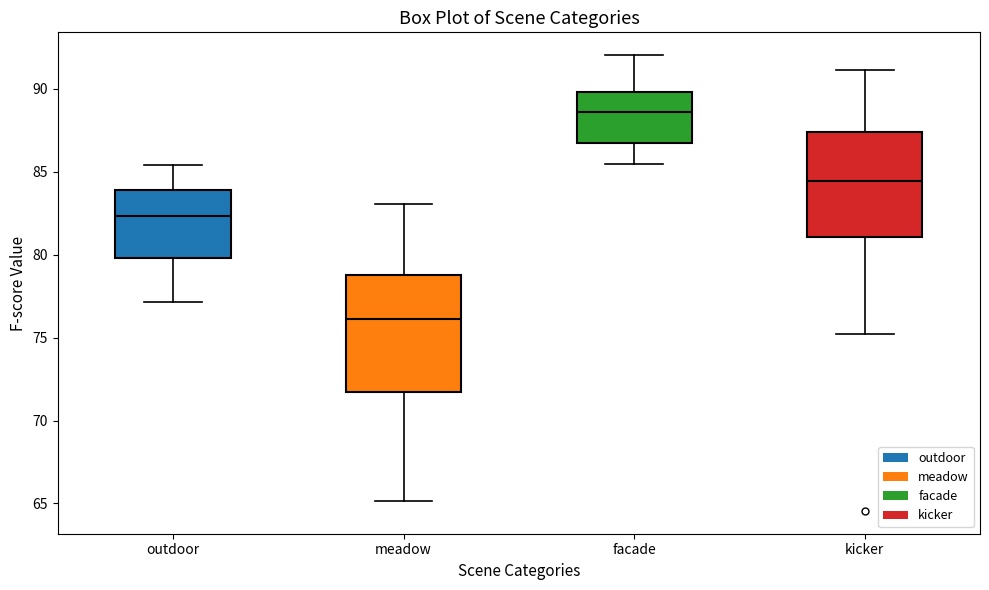

Reading left to right, read every box against the y-axis: the position of its median line, the range the box covers, and the ends of its whiskers. The values are not printed on the chart, so give them approximately, as read against the axis.

outdoor: median 82.5, box 80.0 to 84.0, whiskers 77.0 to 85.5
meadow: median 76.0, box 71.5 to 79.0, whiskers 65.0 to 83.0
facade: median 88.5, box 86.5 to 90.0, whiskers 85.5 to 92.0
kicker: median 84.5, box 81.0 to 87.5, whiskers 75.0 to 91.0